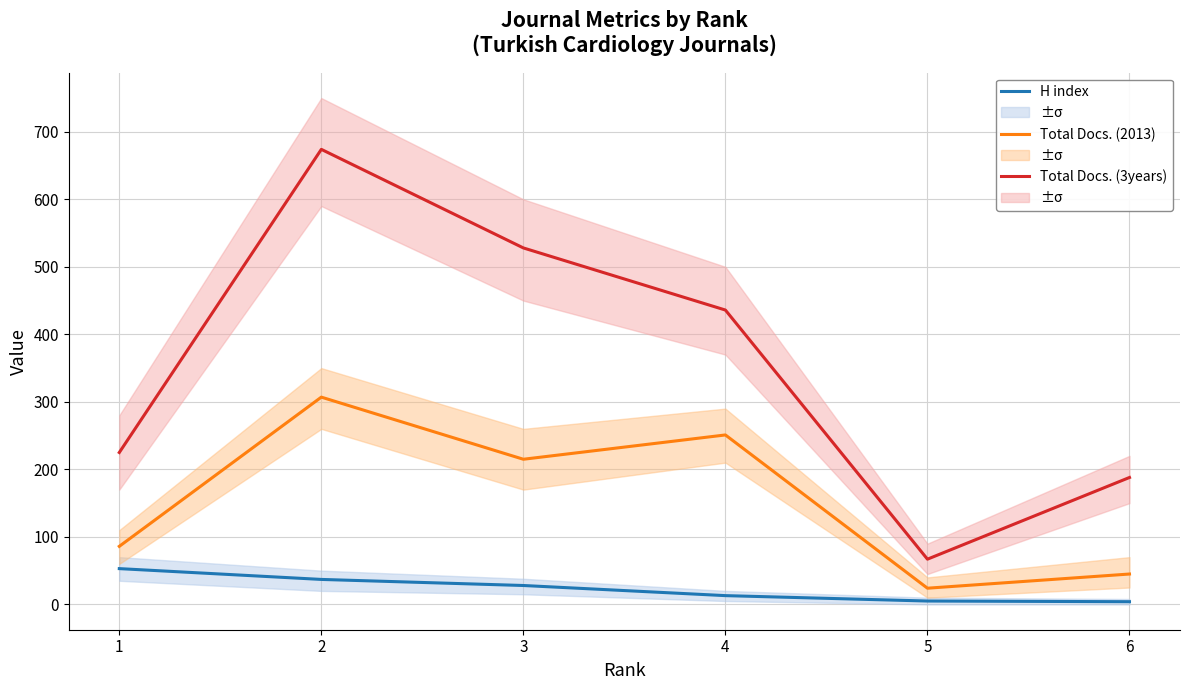

Which category has the lowest value in the Total Docs. (2013) series?

5